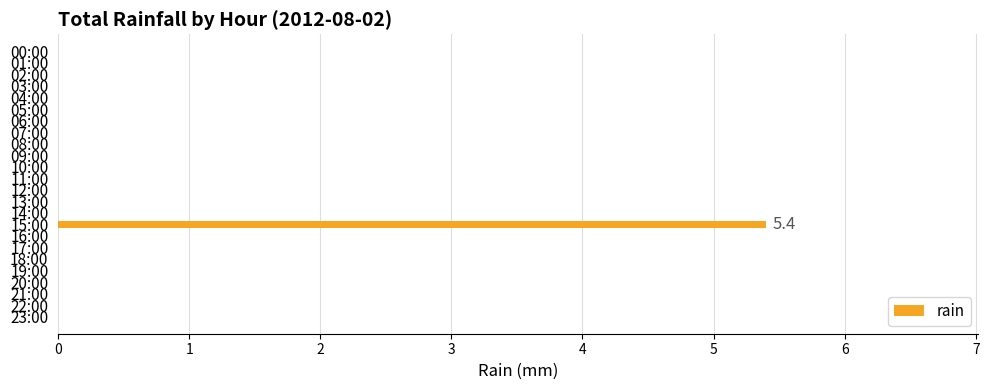

What is the sum of all values?

5.4